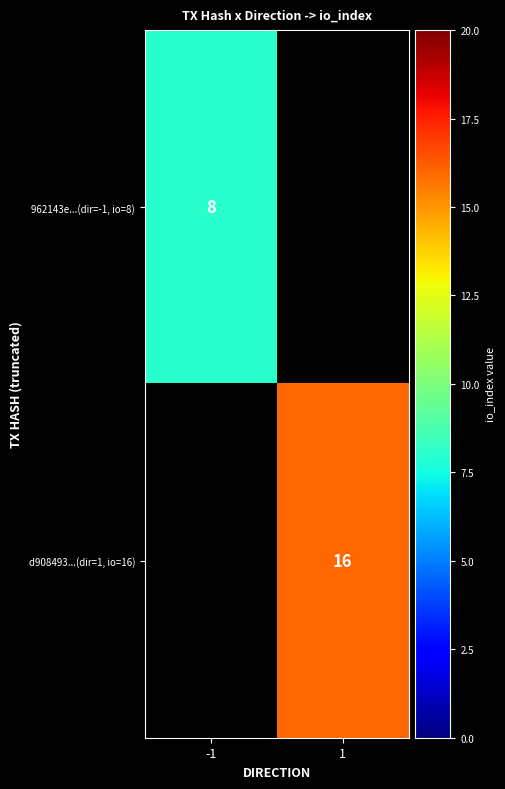

Which label corresponds to the largest value in the chart?

1